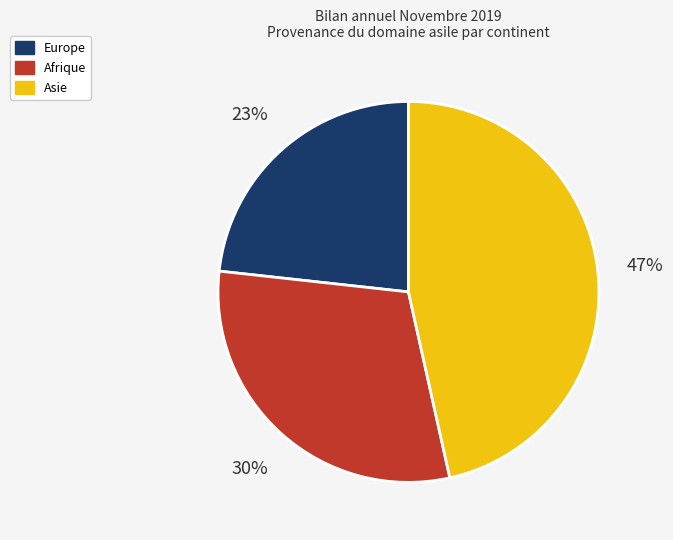

Is there a majority slice in this chart?

No